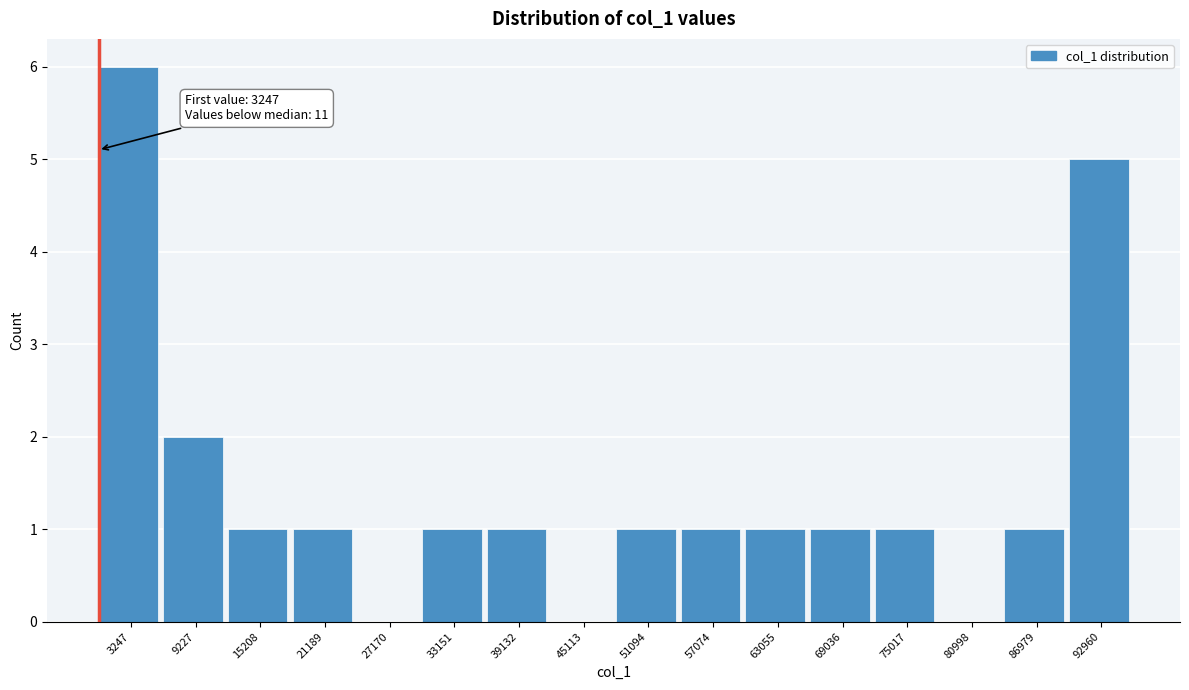

Reading left to right, what are all the values shown in this chart?

3247=6	9227=2	15208=1	21189=1	27170=0	33151=1	39132=1	45113=0	51094=1	57074=1	63055=1	69036=1	75017=1	80998=0	86979=1	92960=5